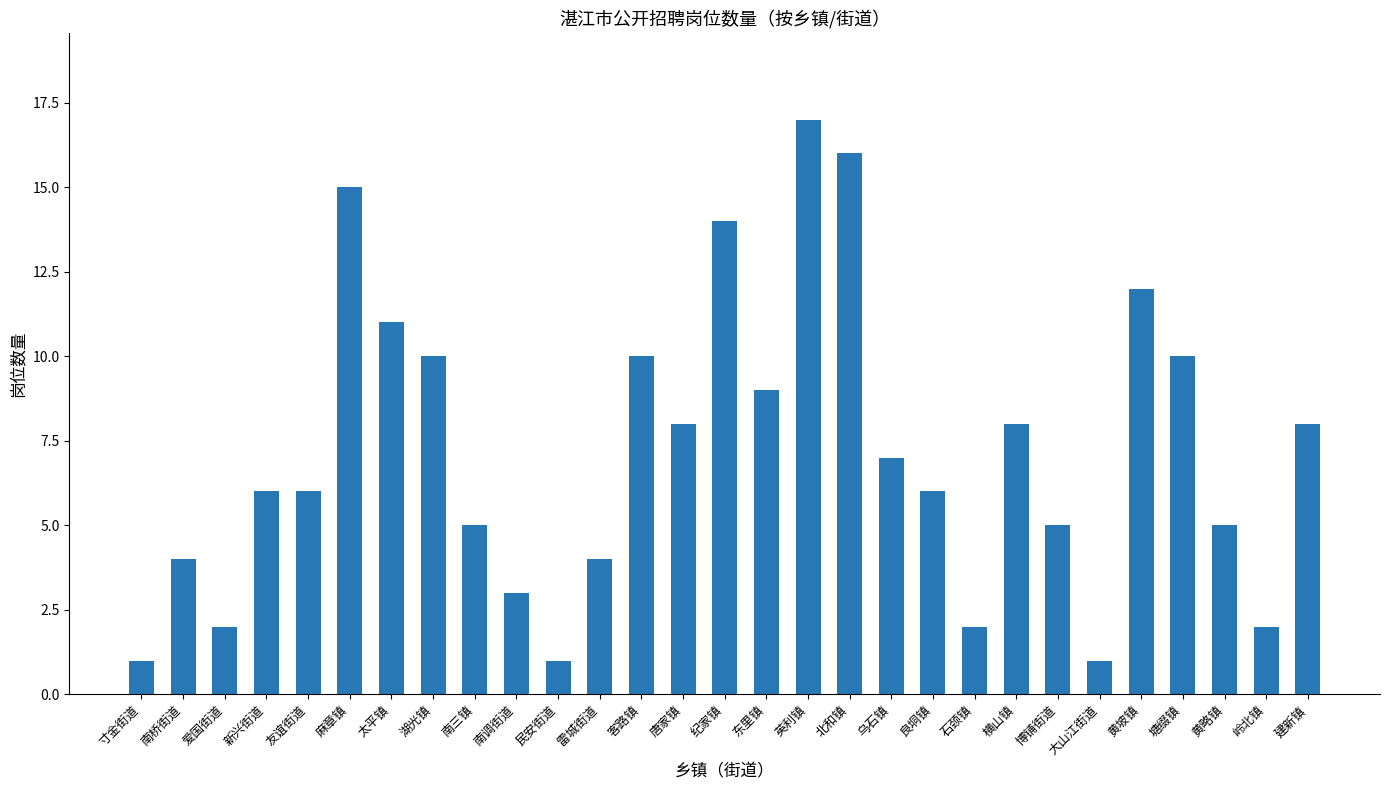

Count the number of data series in this chart.

1